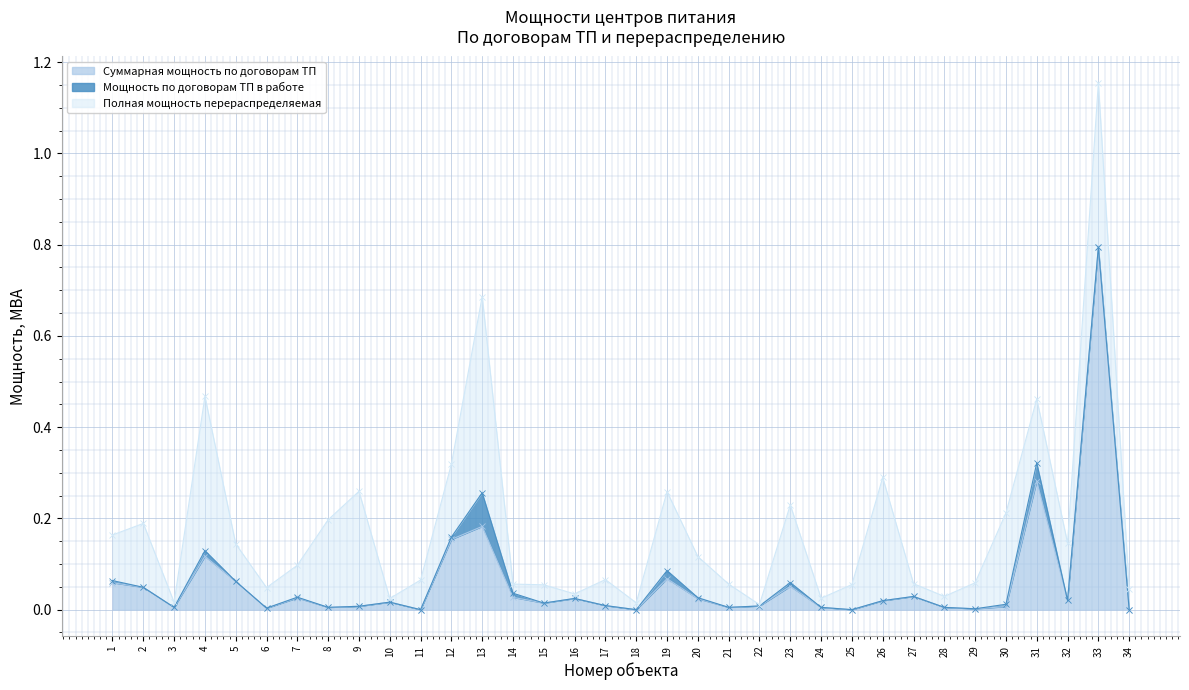

True or false: Мощность по договорам ТП в работе has a value of 0.0 at 32.

False